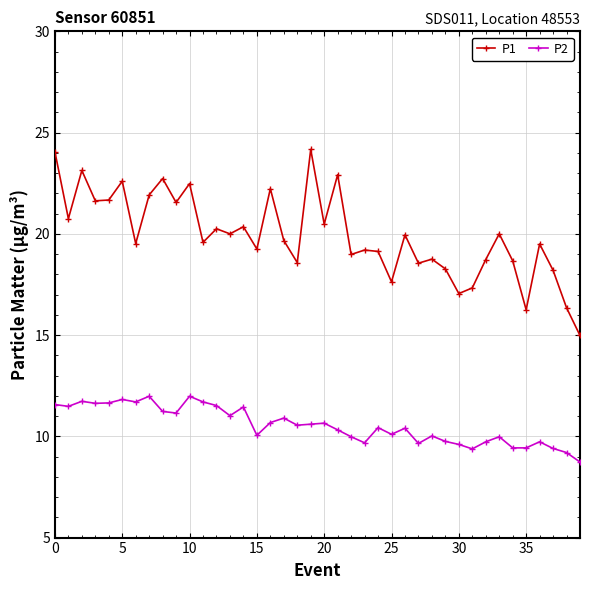

What is the sum of all P1 values?

797.0